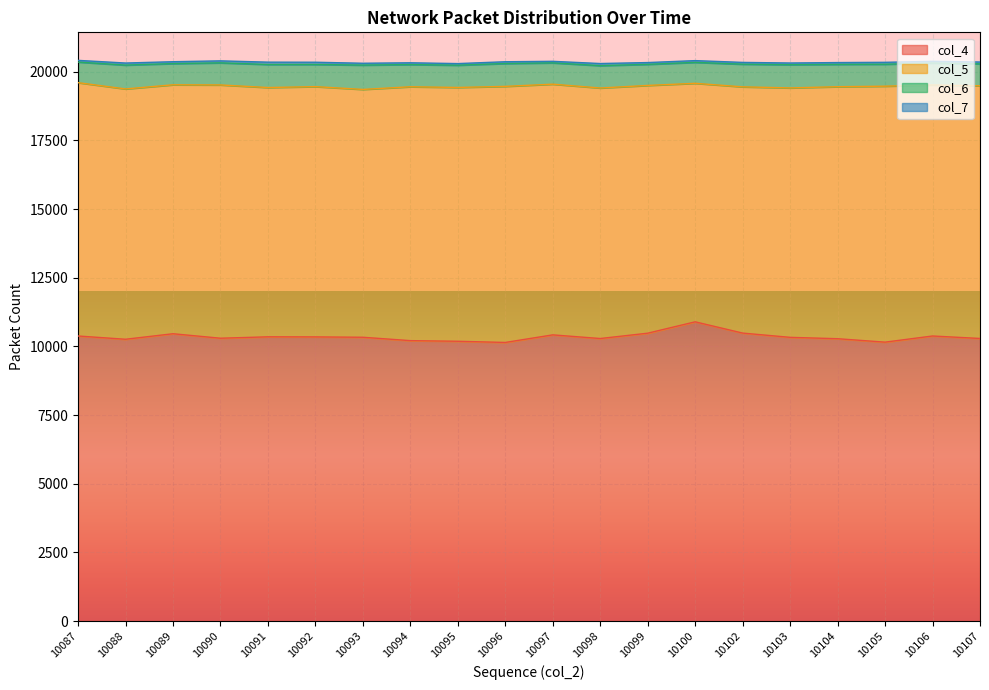

Which category has the lowest value in the col_5 series?

10100